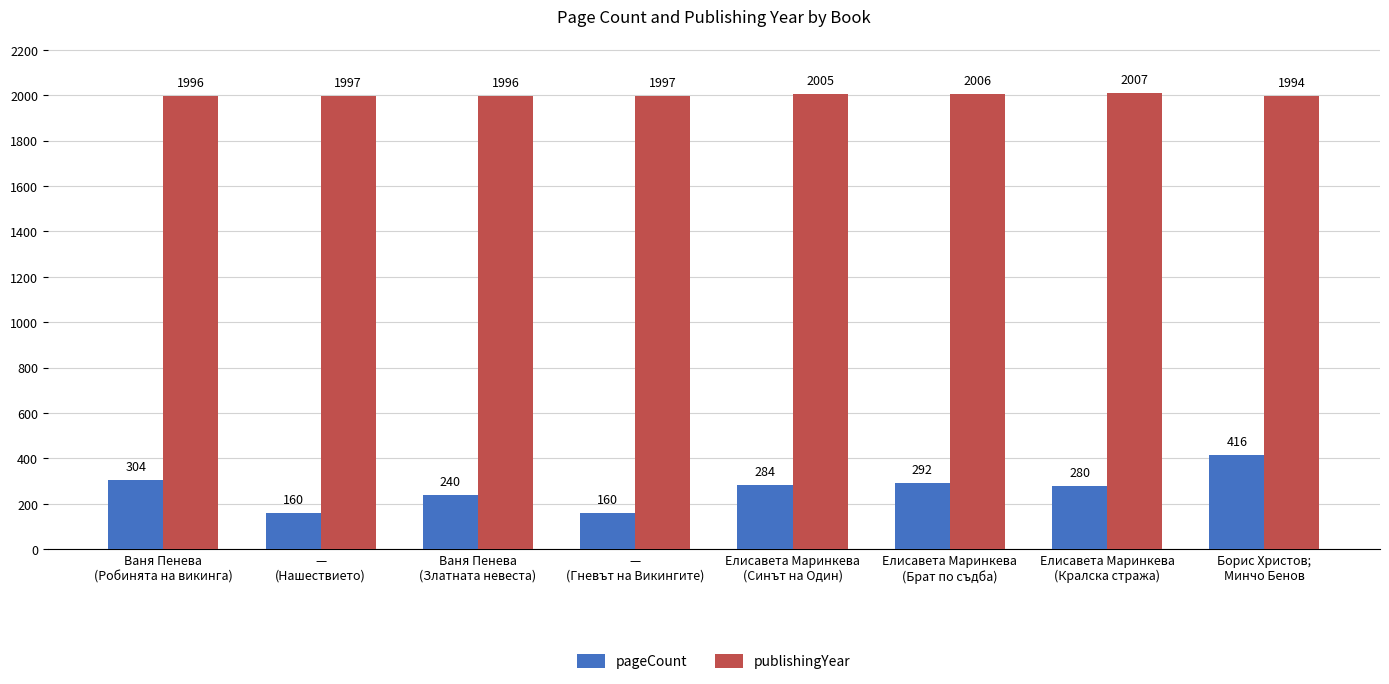

True or false: publishingYear has a value of 764 at Борис Христов;
Минчо Бенов.

False